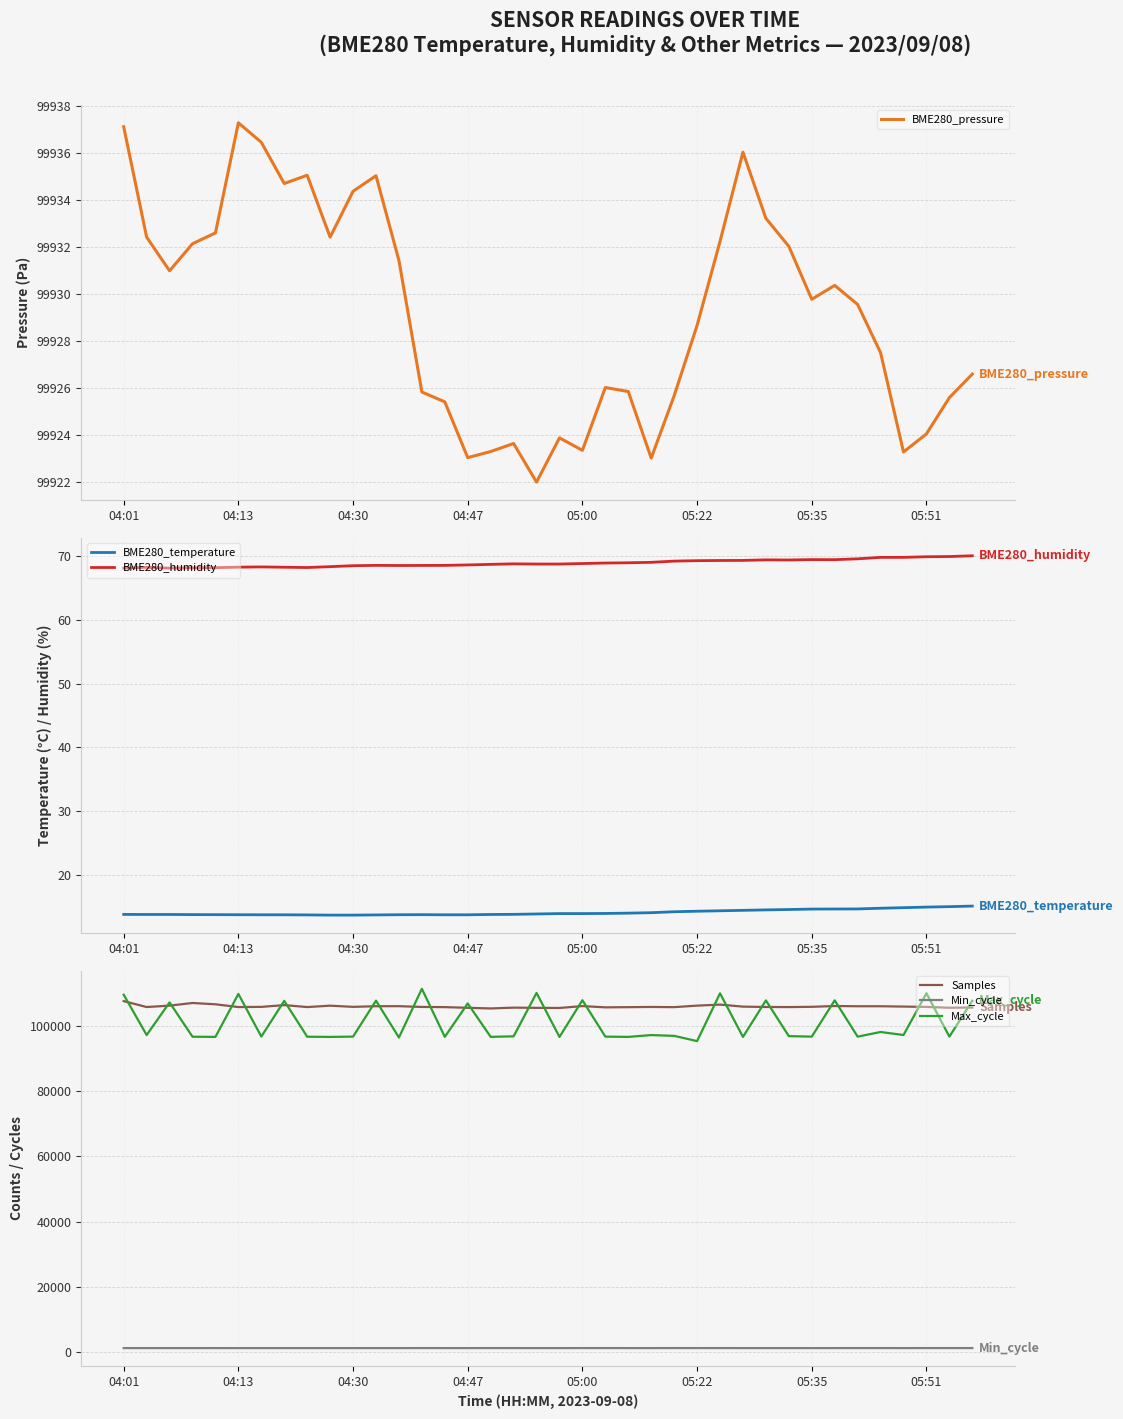

What is the value of the BME280_pressure point at the 5th from the left?

99932.6